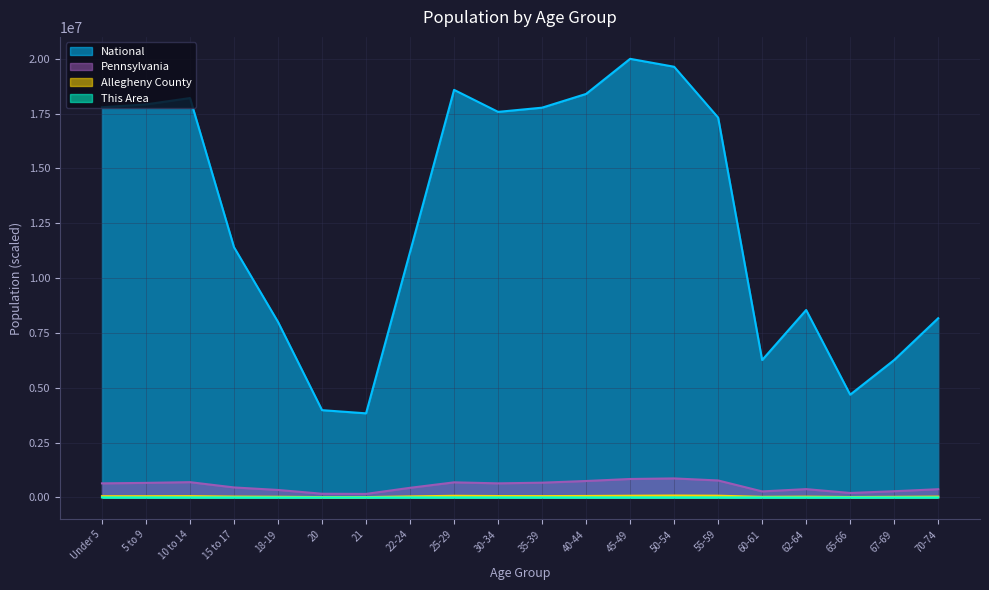

What is the difference between the second highest and minimum values in the This Area series?

1152.0